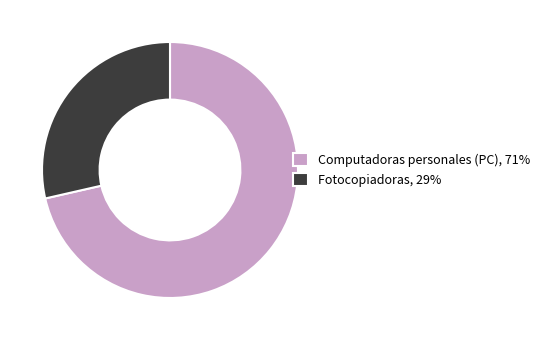

Is there a majority slice in this chart?

Yes